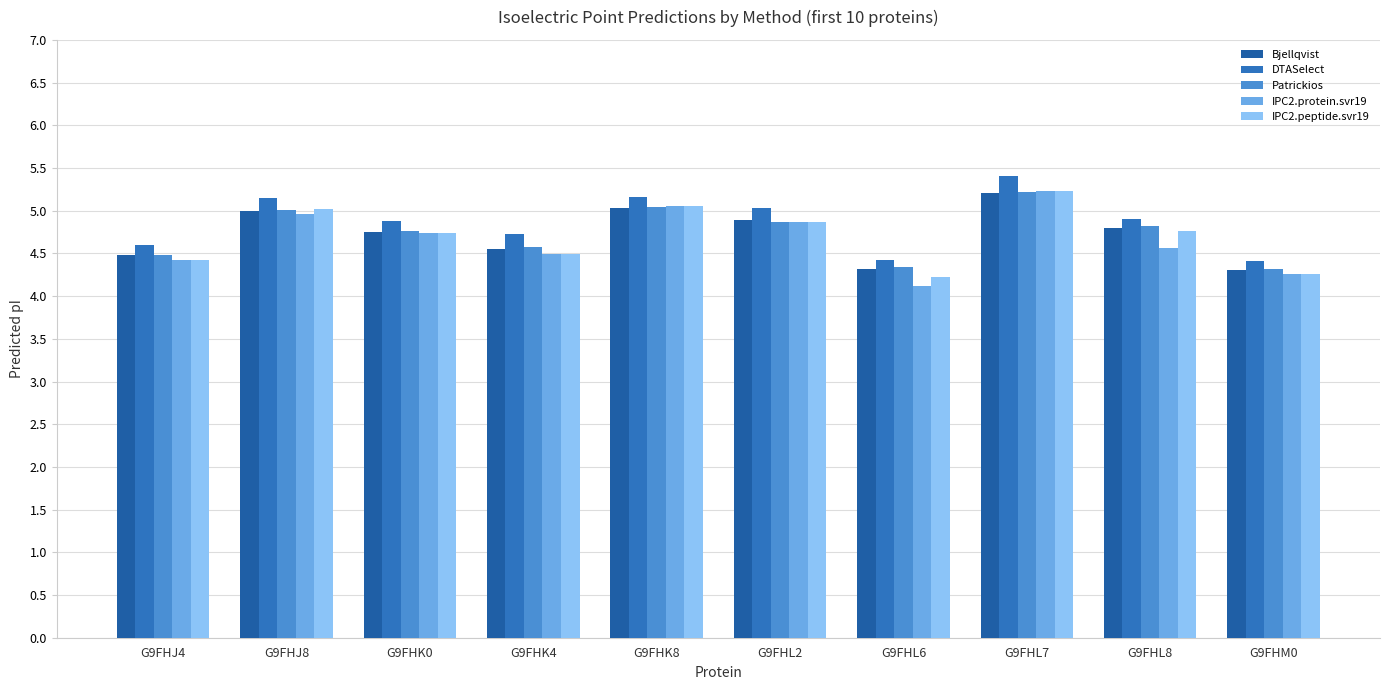

Which series changed the most between G9FHJ4 and G9FHL7?

DTASelect